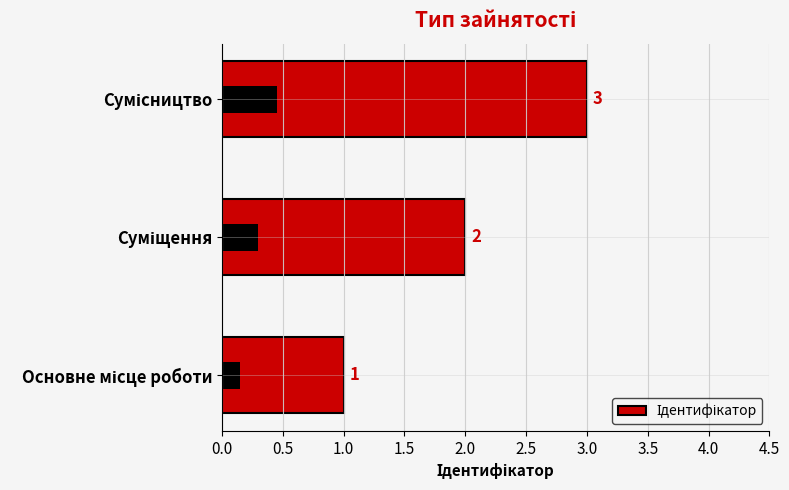

The chart shows a value of 5 at Сумісництво. True or false?

False